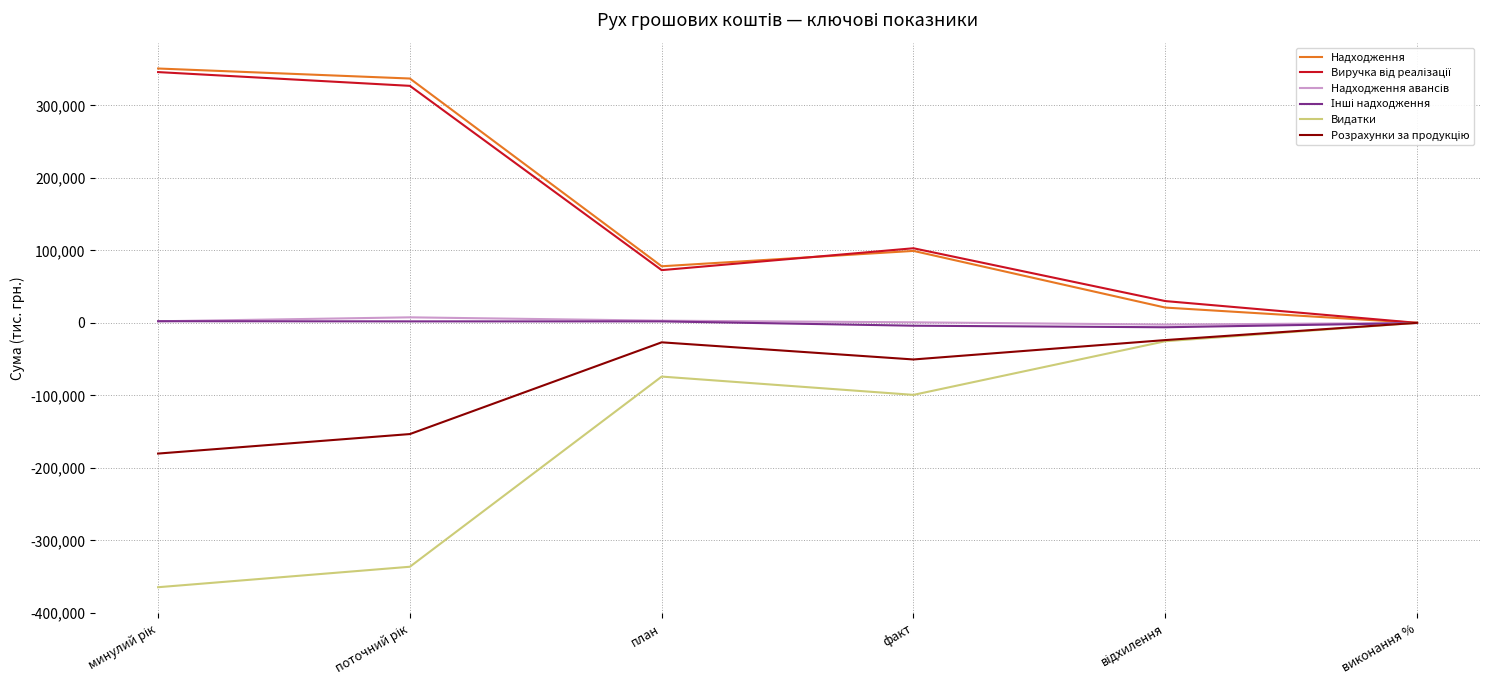

What is the minimum value shown in the chart?

-364532.0